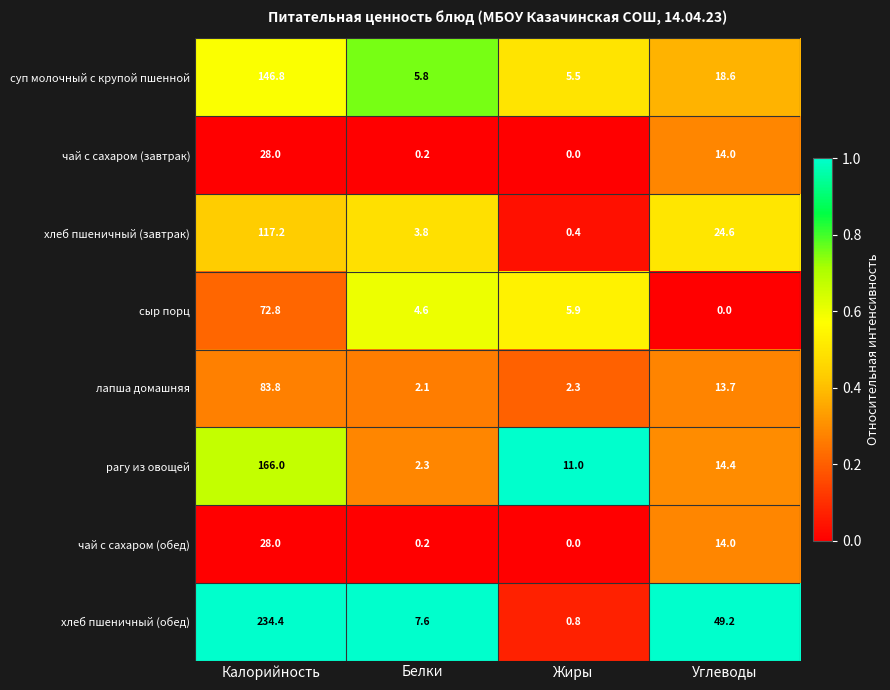

True or false: рагу из овощей has a value of 57.7 at Калорийность.

False